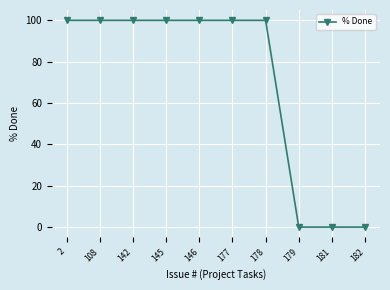

How many values are between 0 and 100?

10